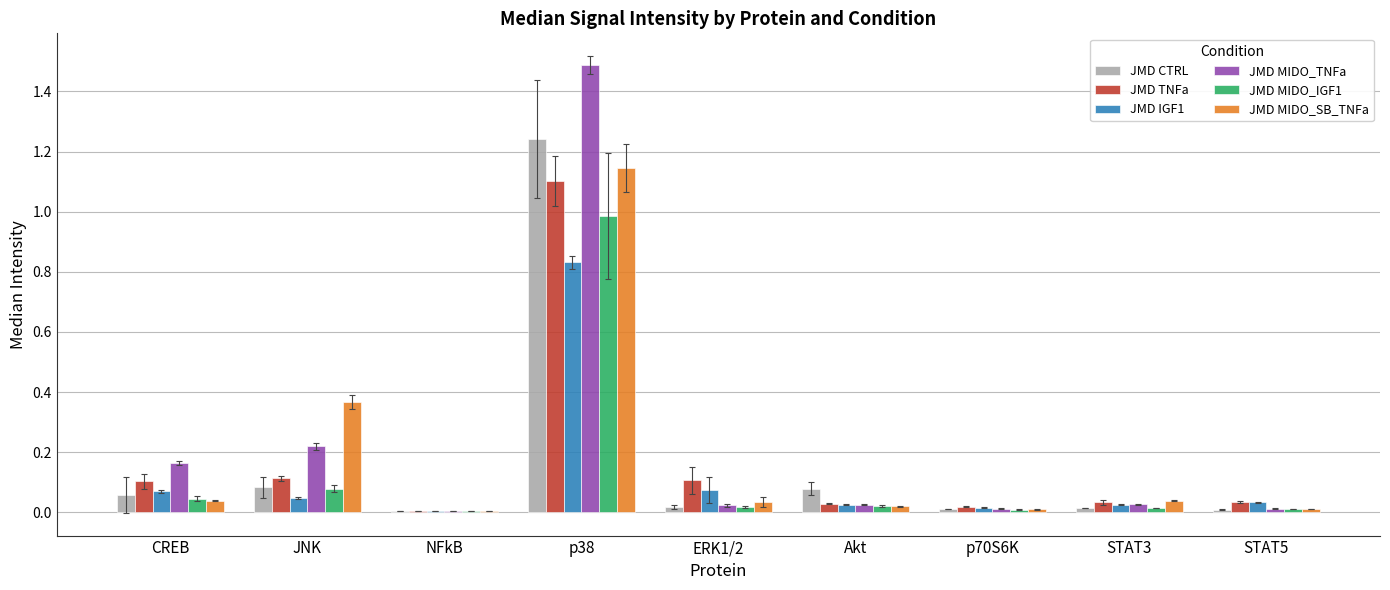

Does the chart contain stacked bars?

No